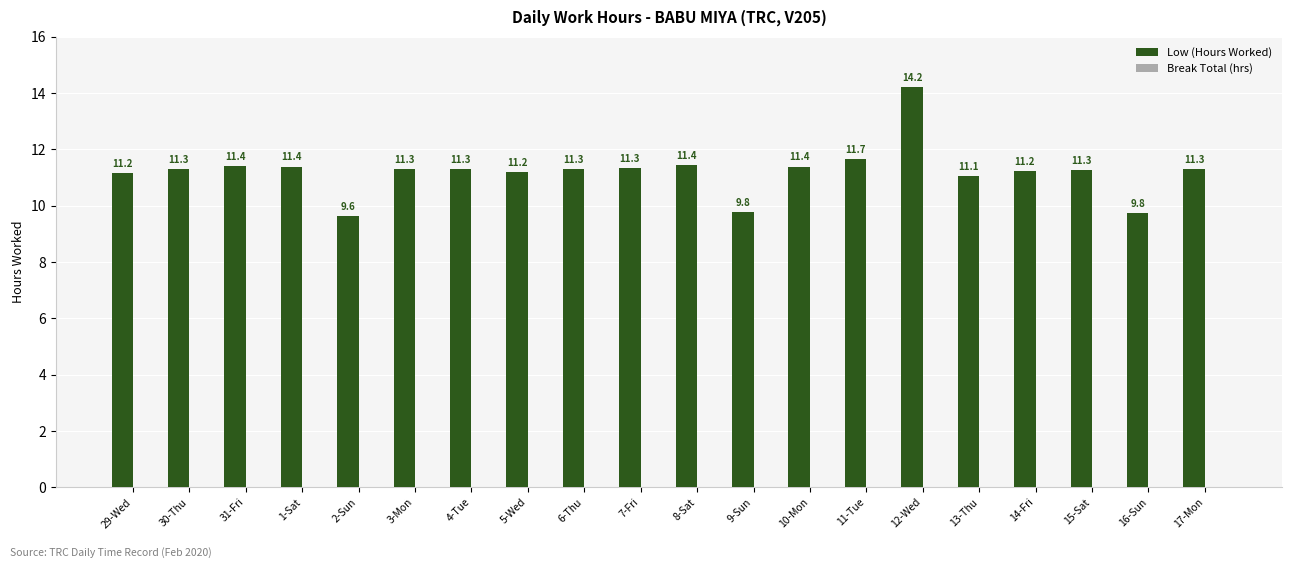

Approximately how many times larger is the value at 13-Thu compared to 30-Thu?

1.0